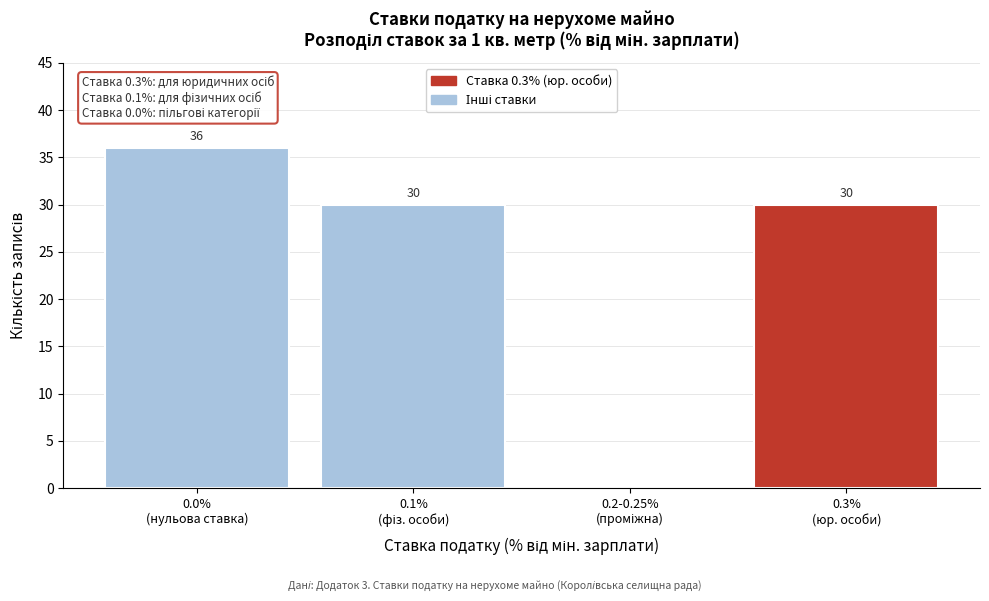

What is the greatest value displayed?

36